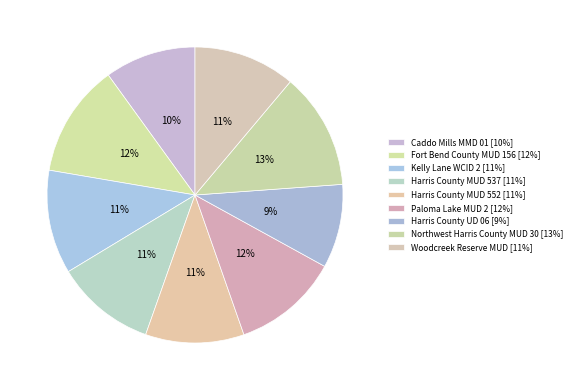

The Harris County UD 06 slice represents 9% of the pie. True or false?

True